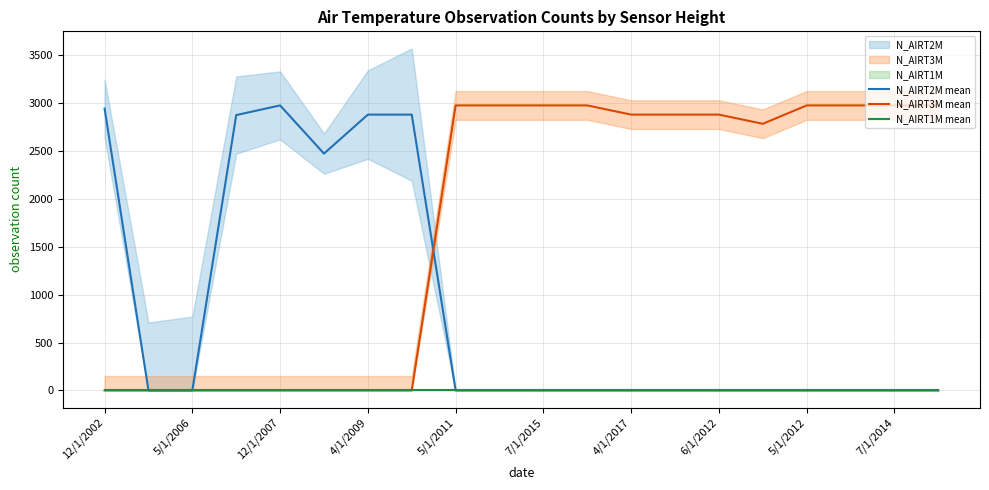

Is it true that N_AIRT3M mean equals 1275 at 4/1/2017?

False